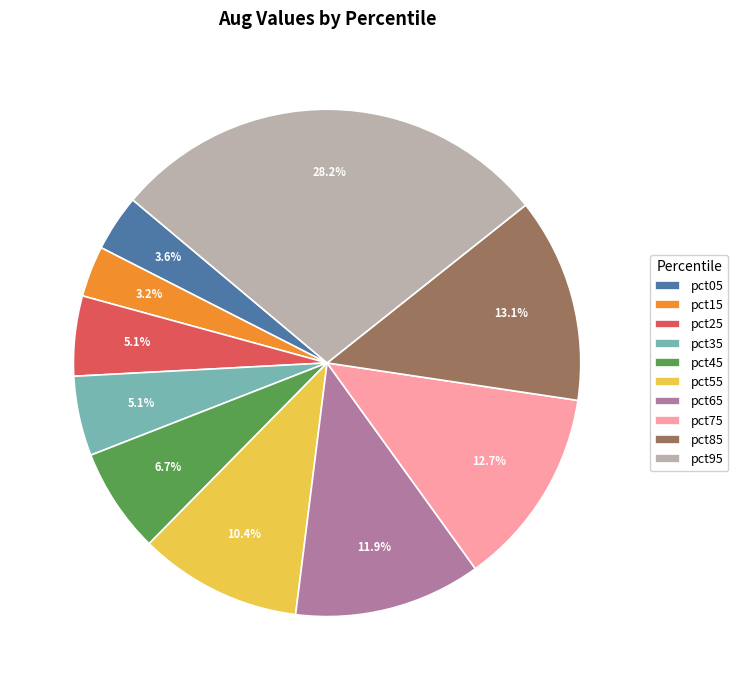

Does any single category account for the majority?

No